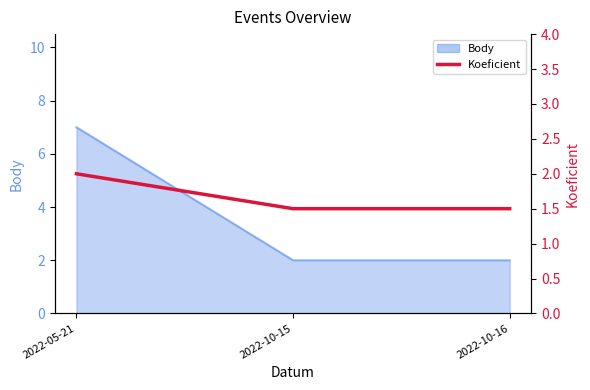

Which category has the lowest value across all series?

2022-10-15